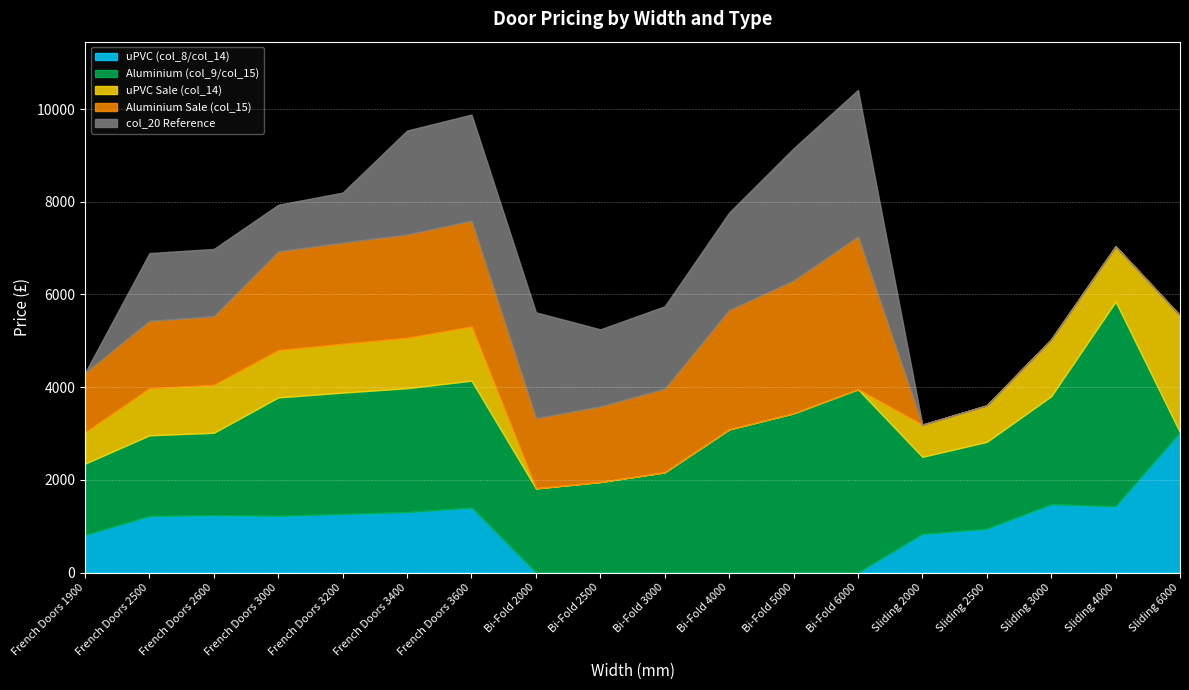

At which label does uPVC (col_8/col_14) reach its peak?

Sliding 6000